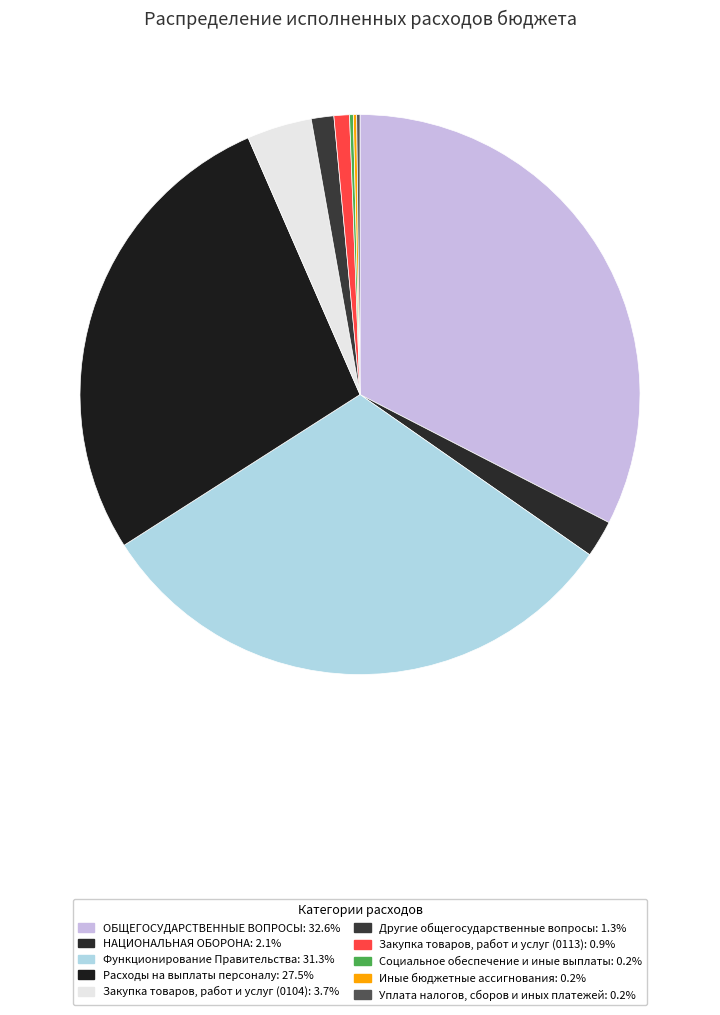

How many slices are in this pie chart?

10